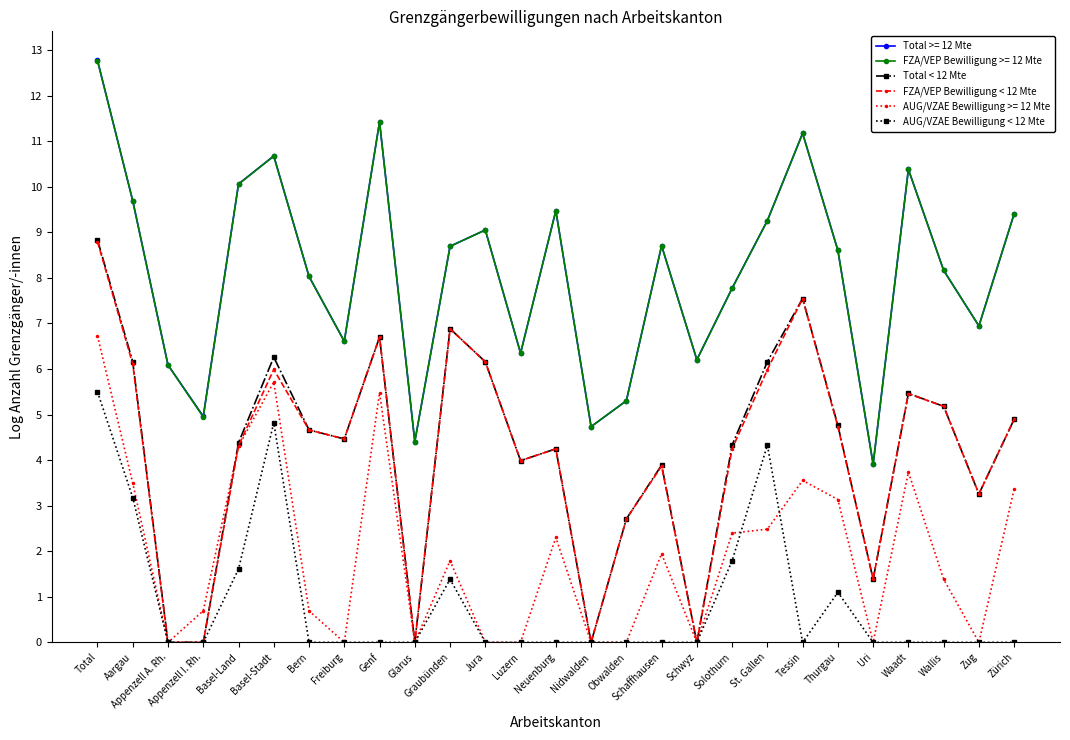

What is the value of the AUG/VZAE Bewilligung < 12 Mte point at the 1st from the left?

5.5